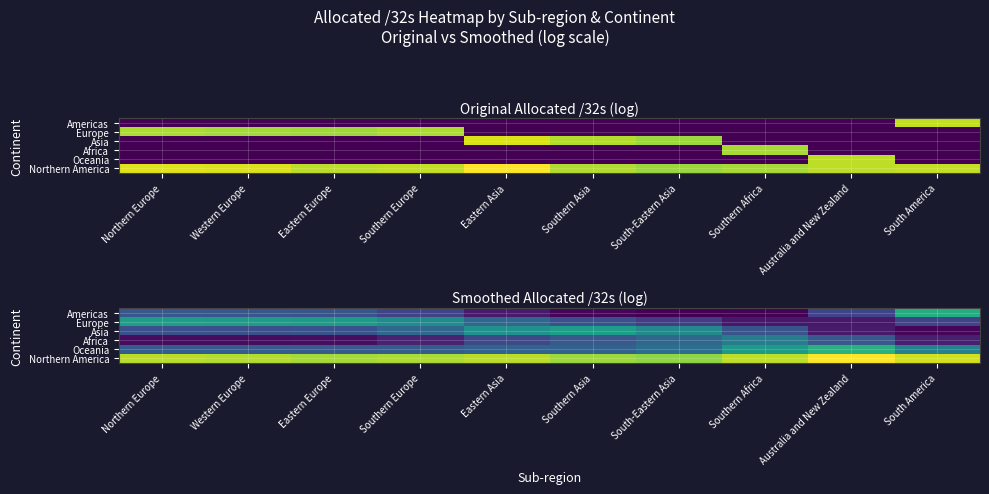

At which category is the sum across all series the highest?

Eastern Asia